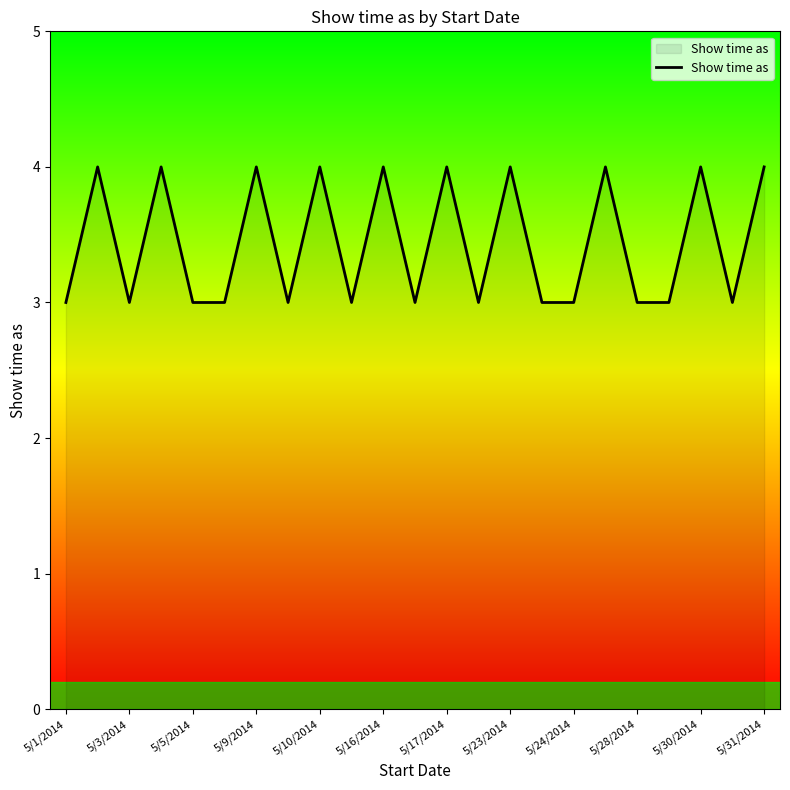

What is the smallest value displayed?

3